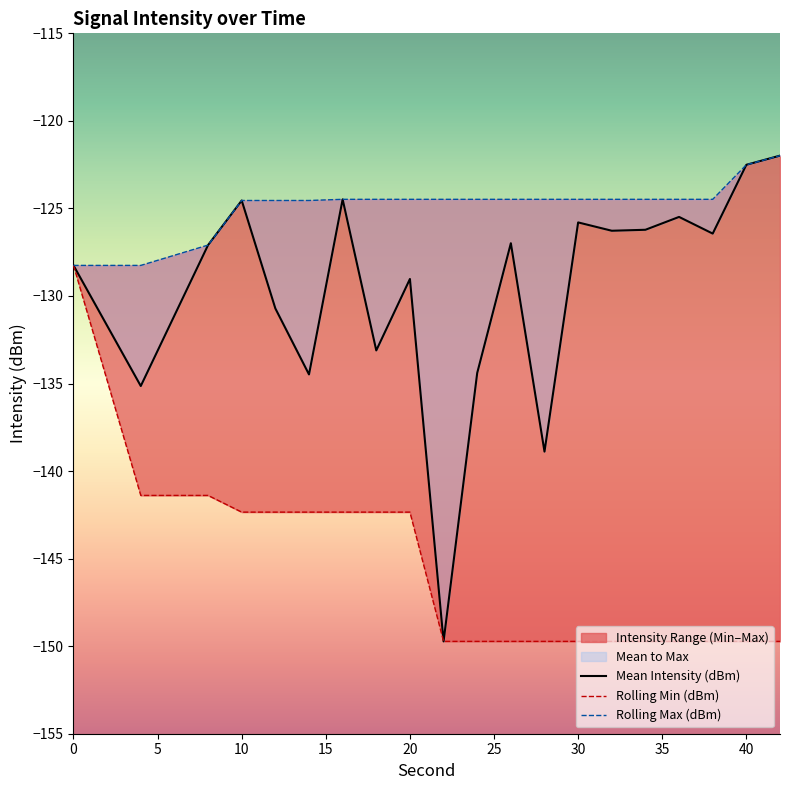

What is the difference between the second highest and second lowest values in the Rolling Min (dBm) series?

8.3